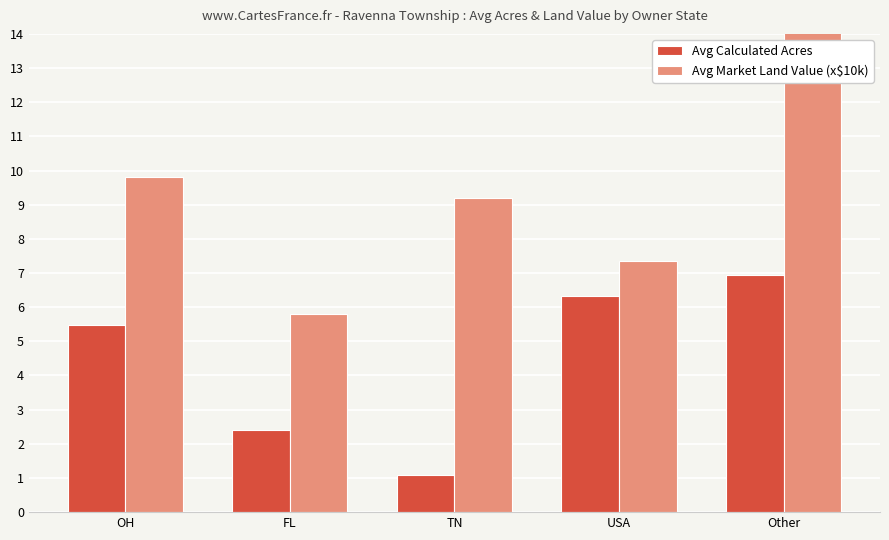

Rank the series by their maximum value, from lowest to highest.

Avg Calculated Acres, Avg Market Land Value (x$10k)